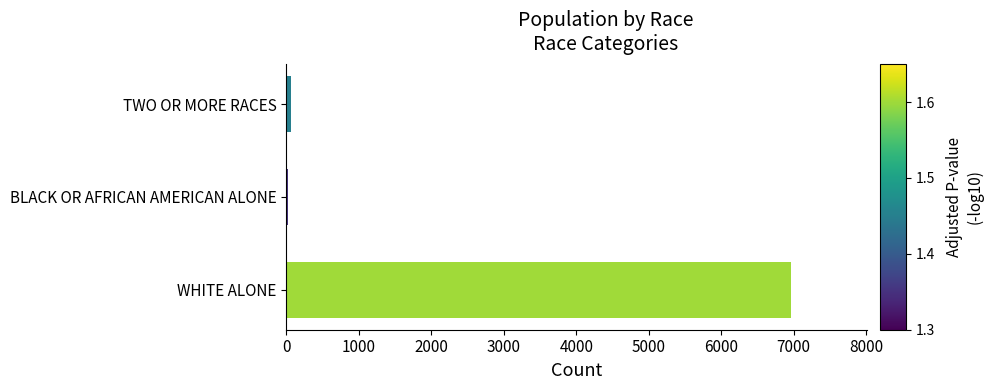

Which label corresponds to the largest value in the chart?

WHITE ALONE